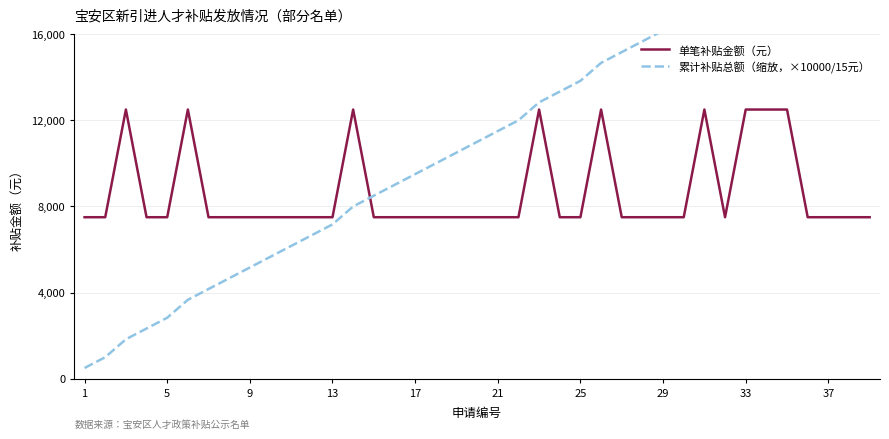

At how many categories does at least one series exceed 13229?

16